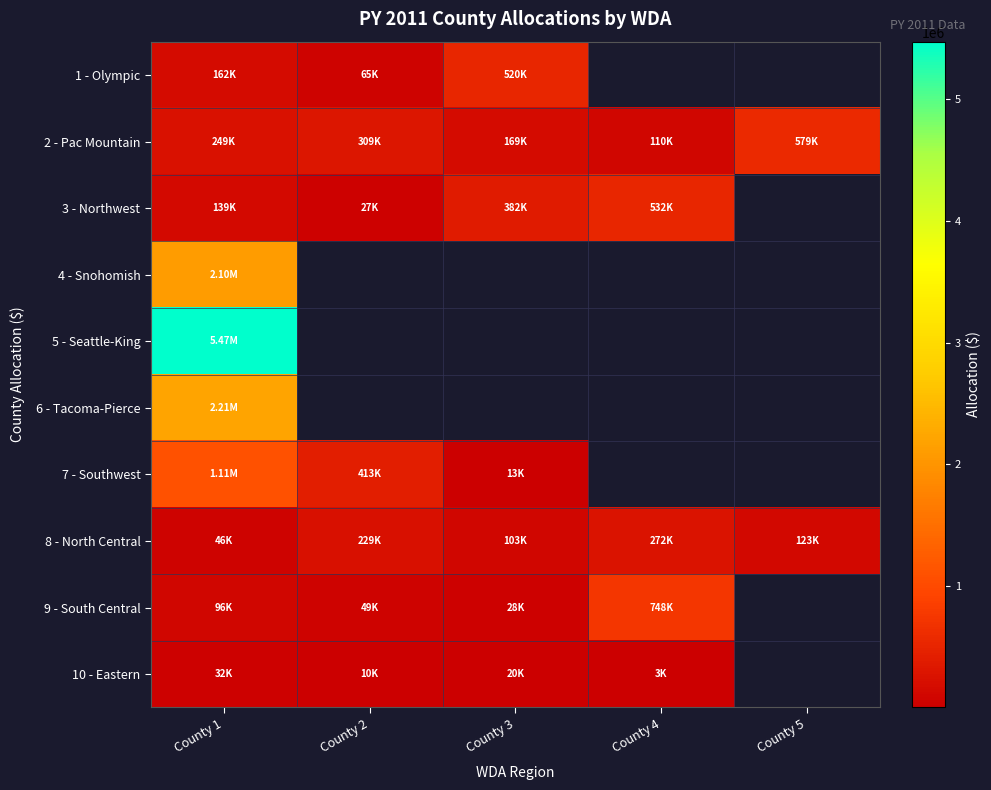

At how many categories does at least one series exceed 1064988?

1